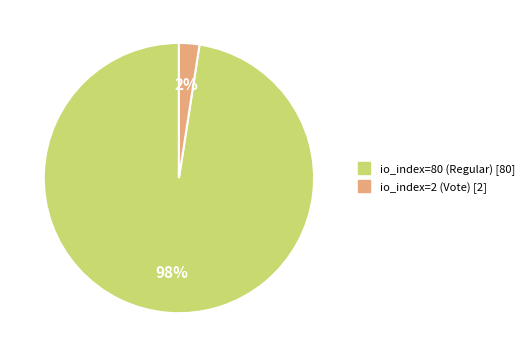

Combined, do io_index=2 (Vote) and io_index=80 (Regular) account for over 50%?

Yes